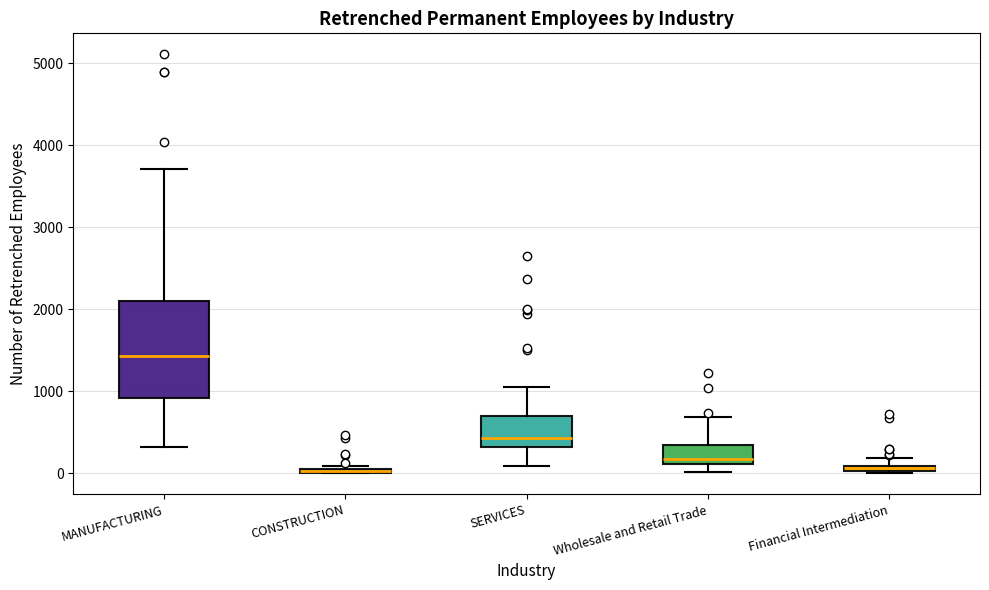

Where is the upper edge of the box for SERVICES on the y-axis? The values are not printed on the chart, so give them approximately, as read against the axis.

700